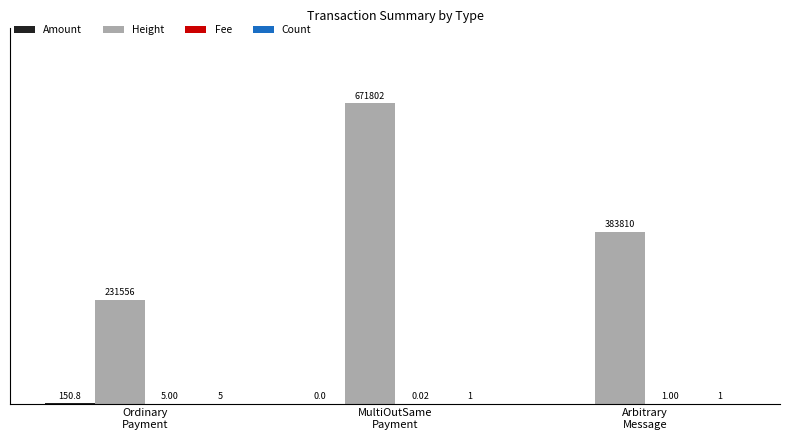

Which series has the largest total across all categories?

Height